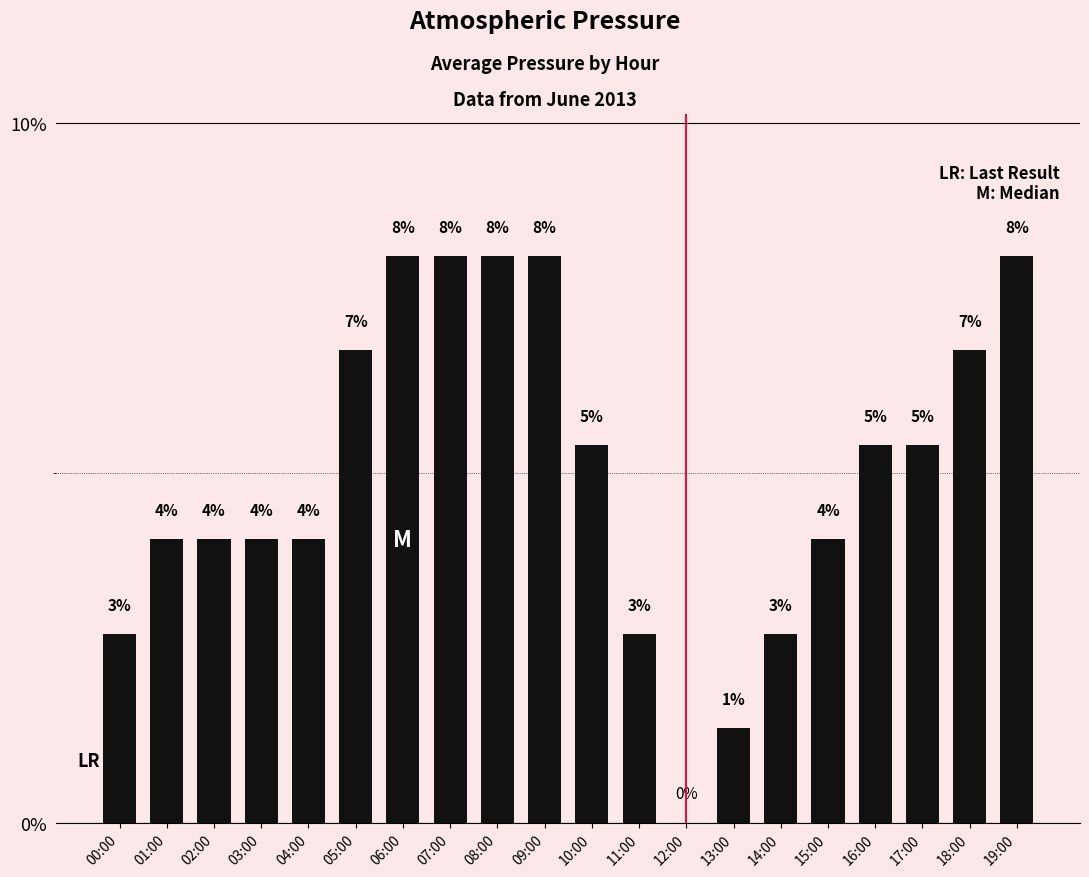

How many bars are there in total?

20